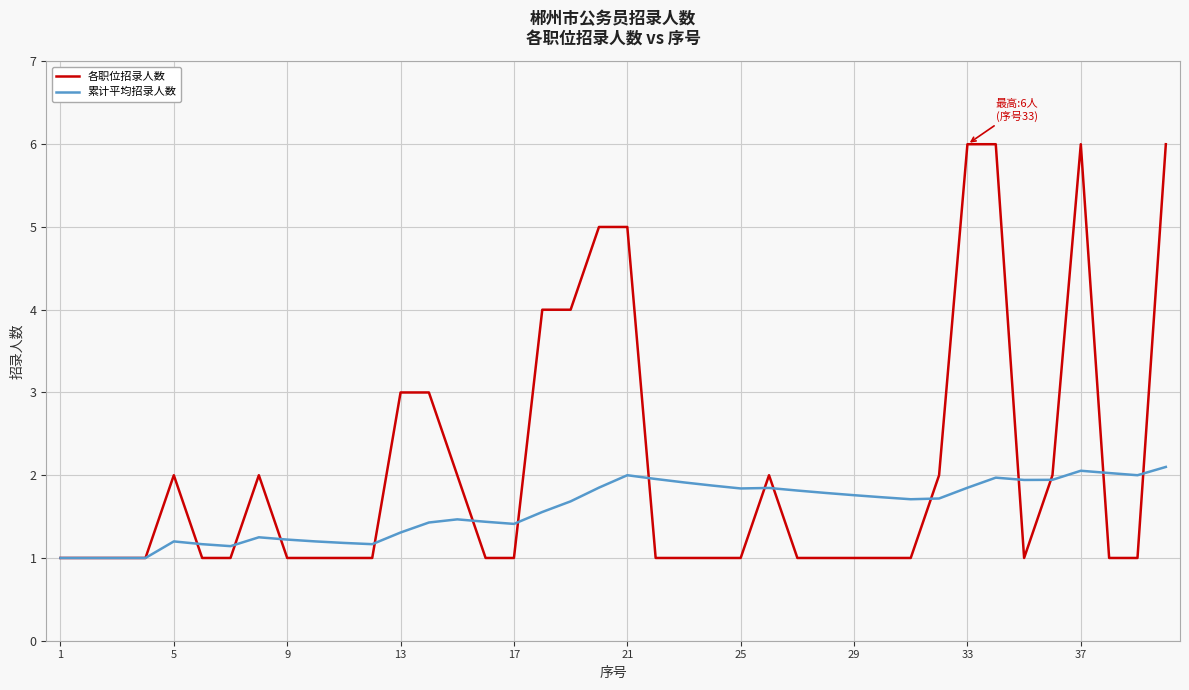

List the series in order of their peak value, lowest first.

累计平均招录人数, 各职位招录人数